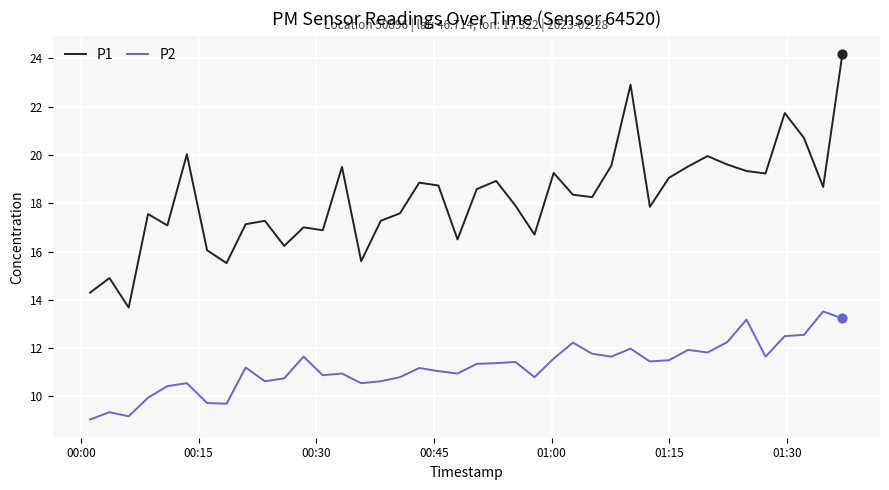

Which series has the largest total across all categories?

P1